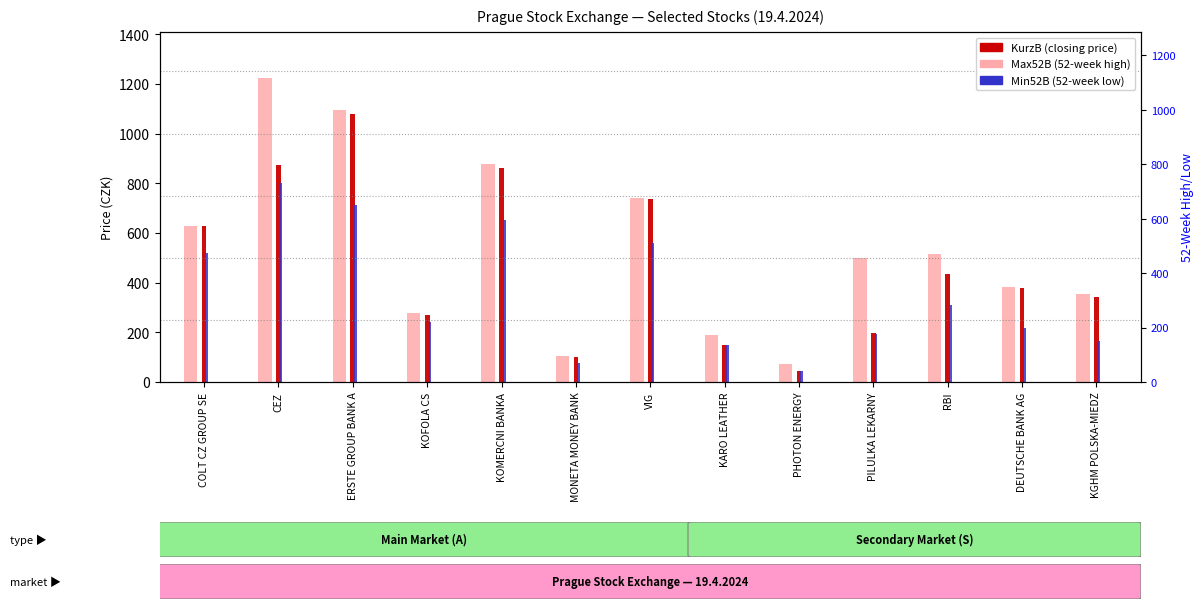

The value of Max52B at CEZ is 310.1. True or false?

False